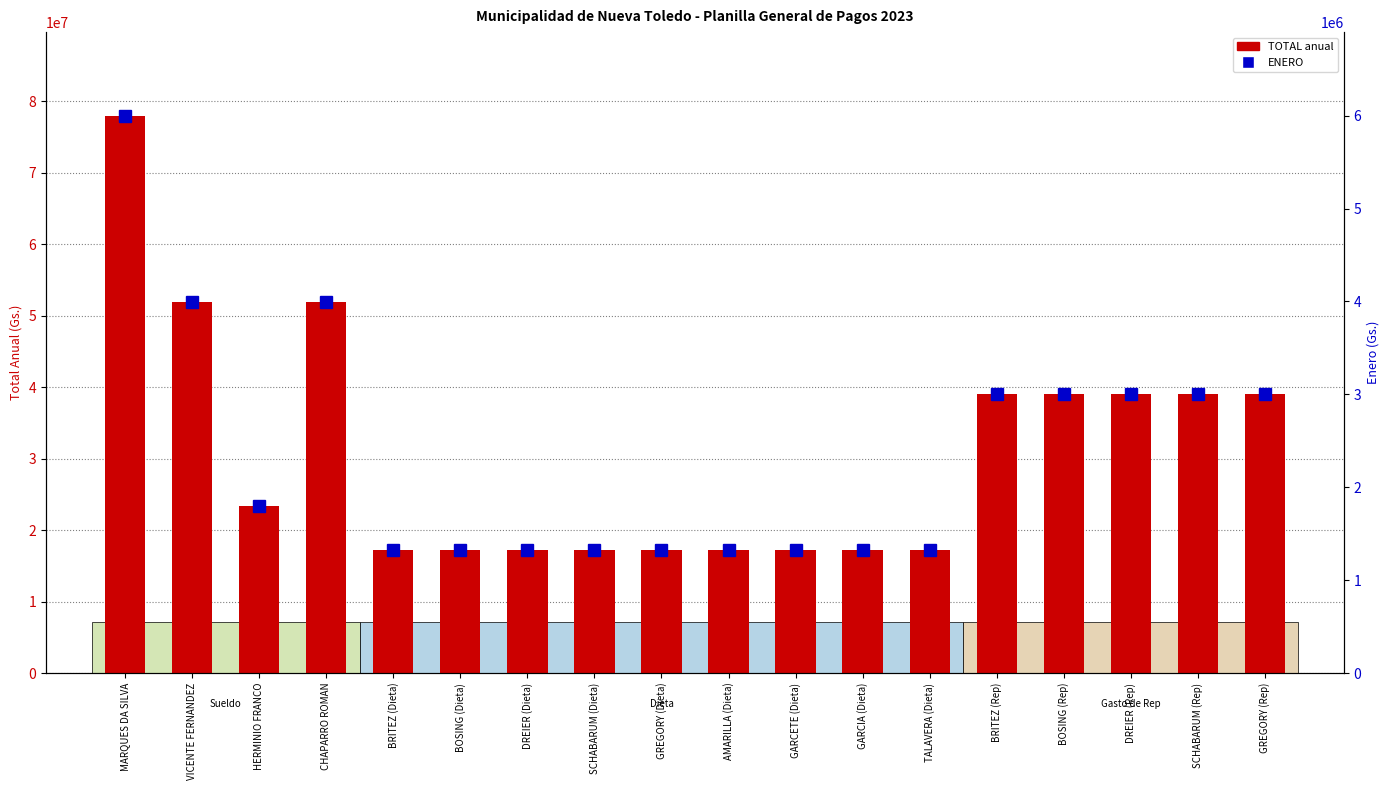

Reading left to right, extract all data points from this chart.

TOTAL anual: 78000000	51960987	23400000	51961000	17243200	17243200	17243200	17243200	17243200	17243200	17243200	17243200	17243200	39000000	39000000	39000000	39000000	39000000
ENERO: 6000000	3996999	1800000	3997000	1326400	1326400	1326400	1326400	1326400	1326400	1326400	1326400	1326400	3000000	3000000	3000000	3000000	3000000